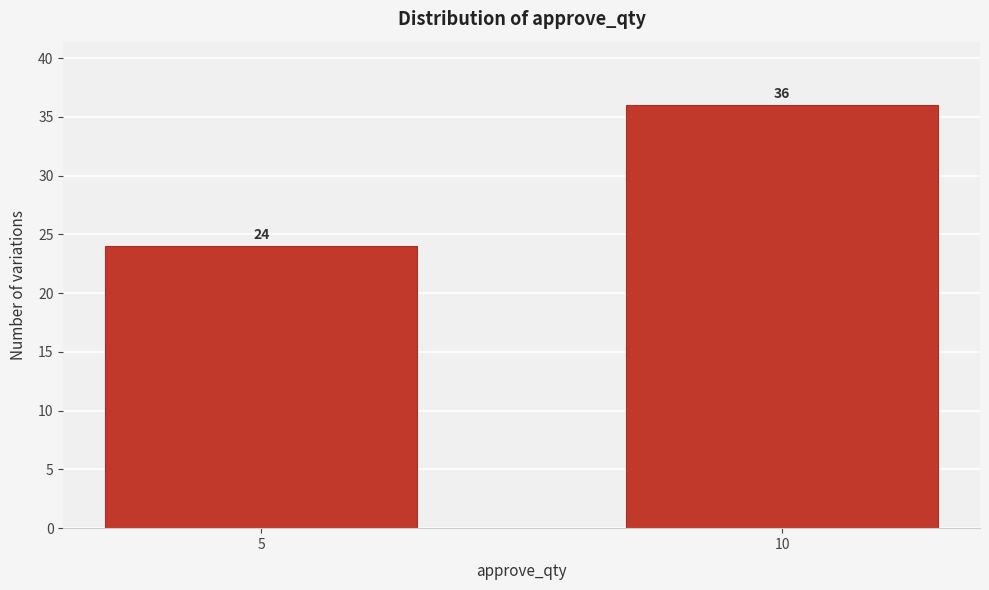

Reading right to left, extract all data points from this chart.

36	24